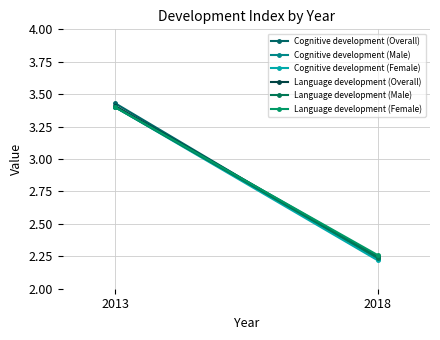

Reading left to right, extract all data points from this chart.

Cognitive development (Overall): 3.4	2.2
Cognitive development (Male): 3.4	2.2
Cognitive development (Female): 3.4	2.2
Language development (Overall): 3.4	2.2
Language development (Male): 3.4	2.2
Language development (Female): 3.4	2.3